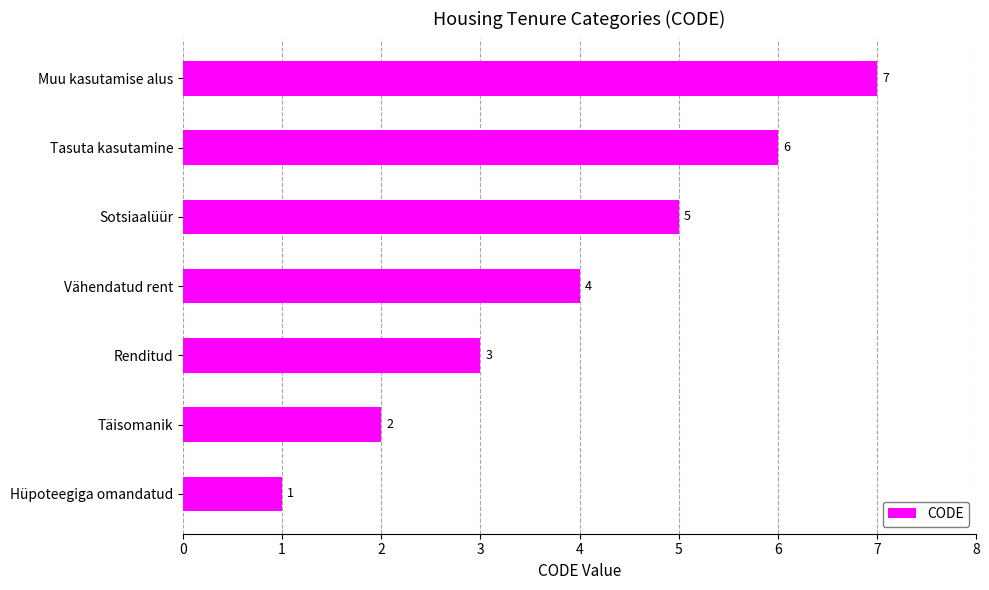

Which label corresponds to the largest value in the chart?

Muu kasutamise alus